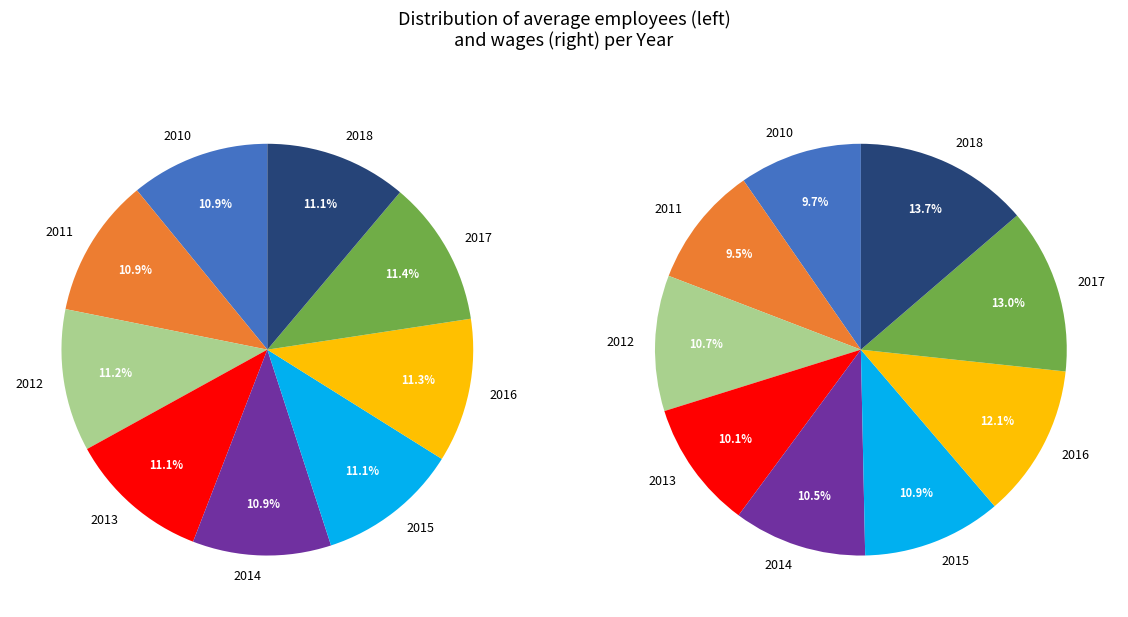

How many segments does this pie chart have?

9